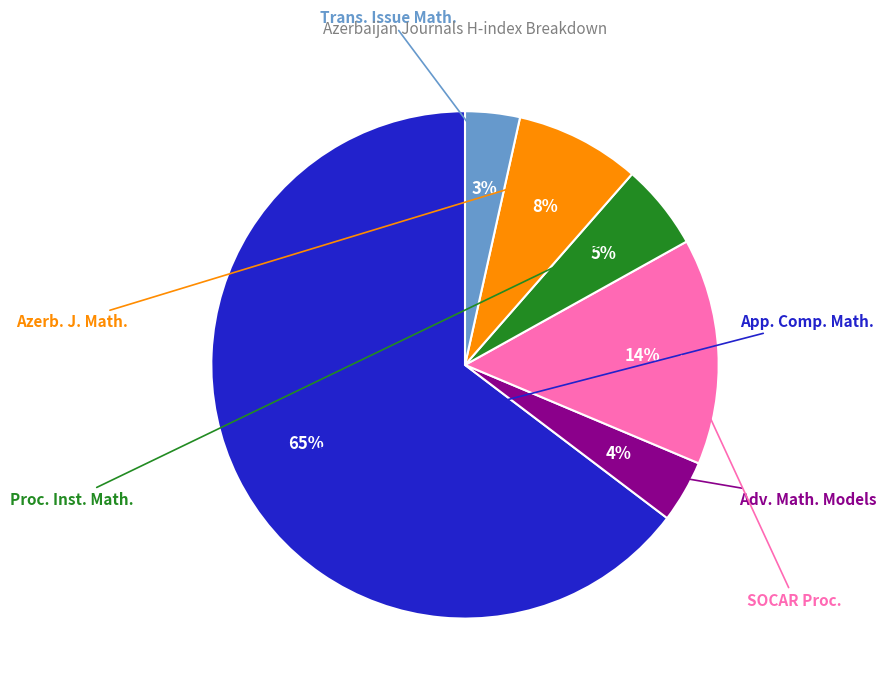

To the nearest percent, what is the average slice percentage?

17%